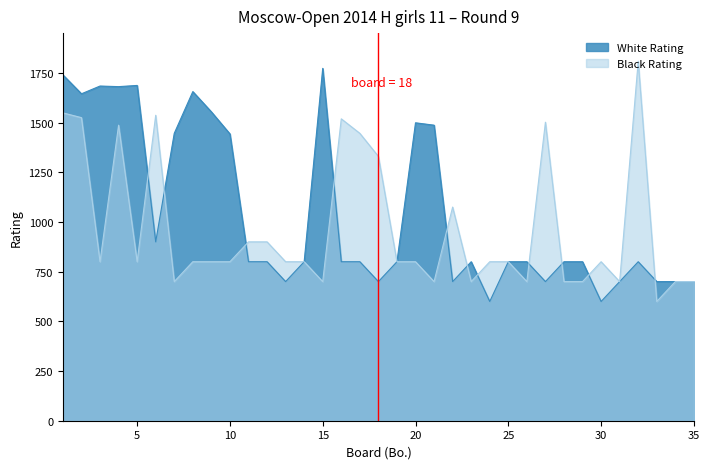

Rank the categories by Black Rating value from highest to lowest.

32, 1, 6, 2, 16, 27, 4, 17, 18, 22, 11, 12, 3, 5, 8, 9, 10, 13, 14, 19, 20, 24, 25, 30, 7, 15, 21, 23, 26, 28, 29, 31, 34, 35, 33